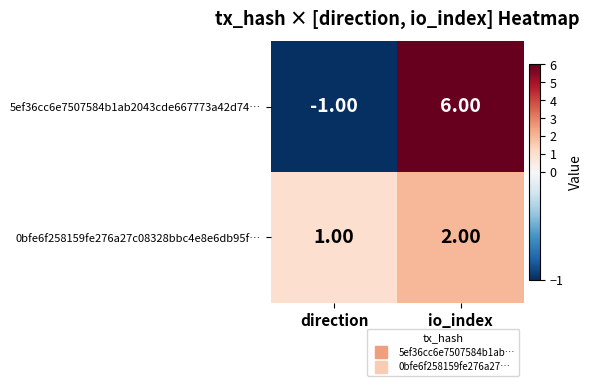

What is the difference between the highest and lowest values at io_index?

4